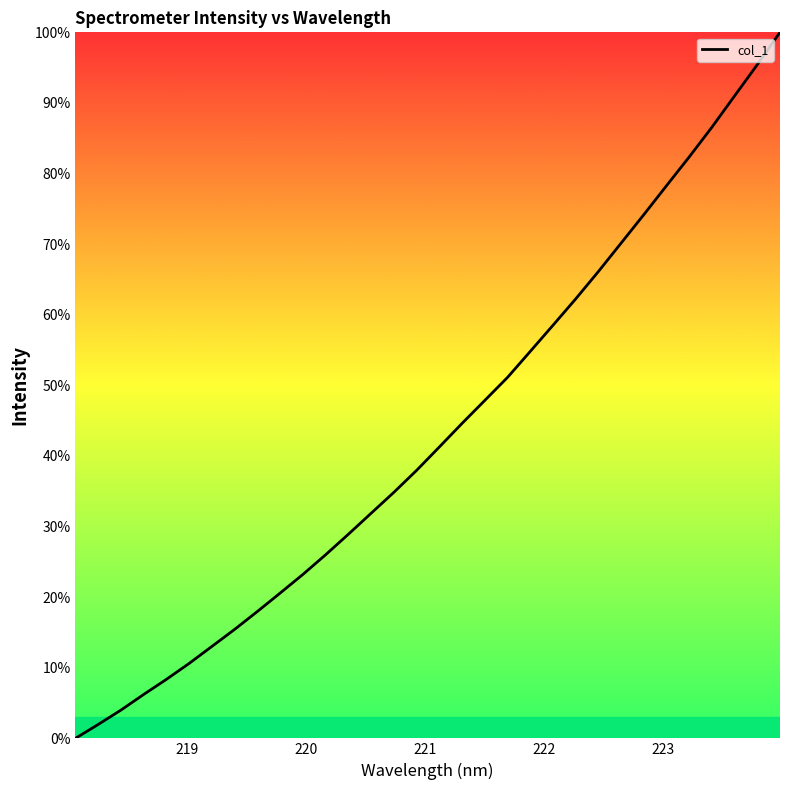

What is the greatest value displayed?

100.0